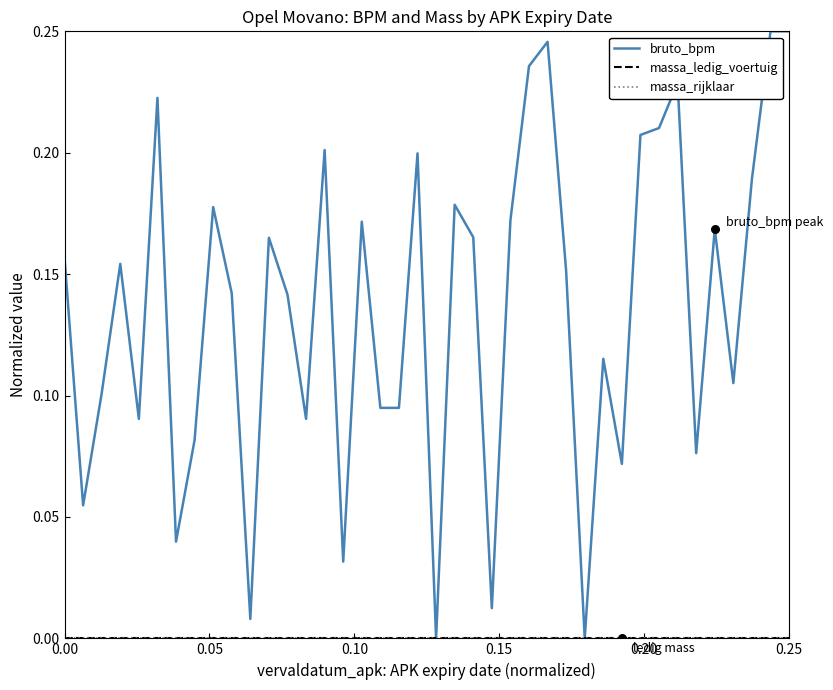

Is this an area chart (filled region under the line)?

No